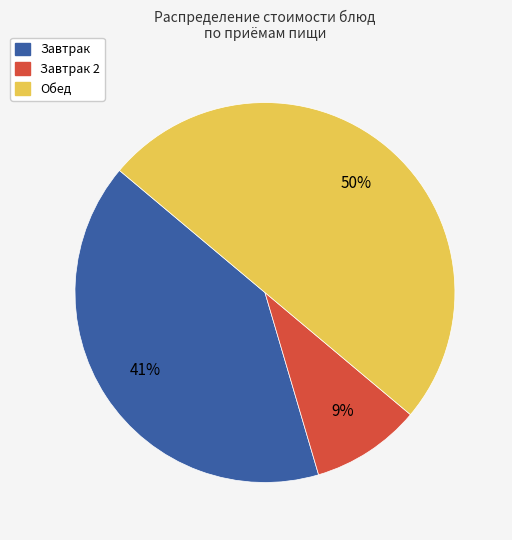

To the nearest percent, what is the average slice percentage?

33%